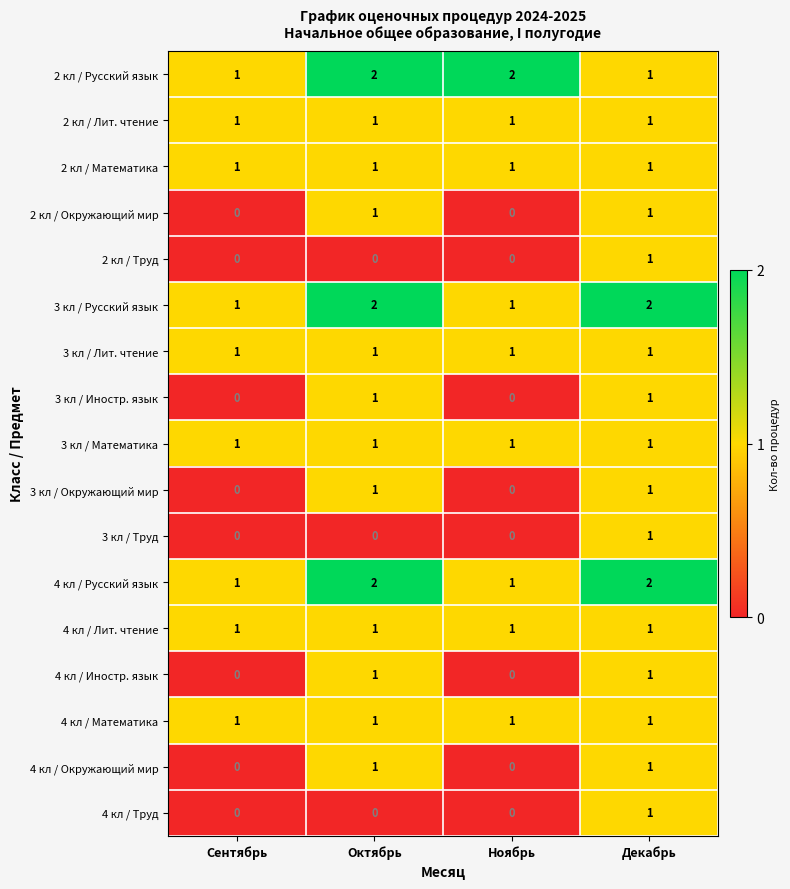

The value of 2 кл / Окружающий мир at Сентябрь is 1. True or false?

False